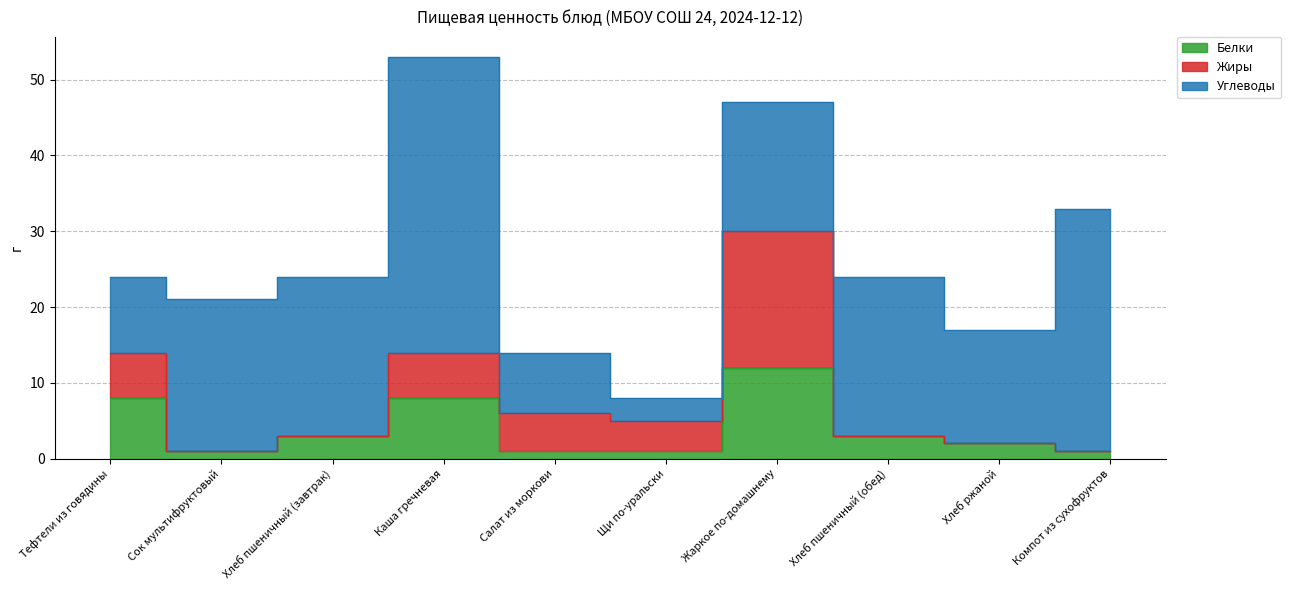

At Хлеб пшеничный (завтрак), list the series in order from smallest to largest.

Жиры, Белки, Углеводы